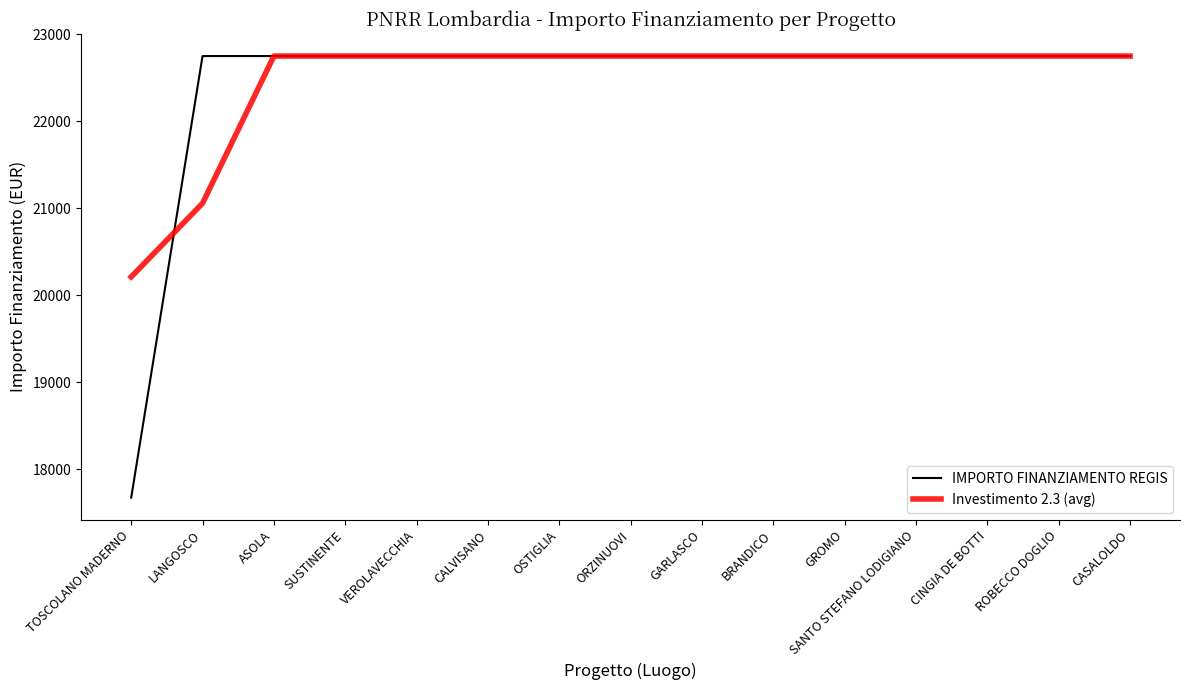

Which series has the widest spread of values?

IMPORTO FINANZIAMENTO REGIS